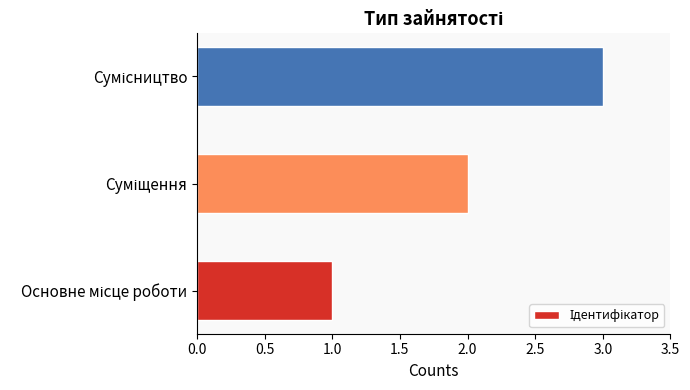

What is the sum of all values?

6